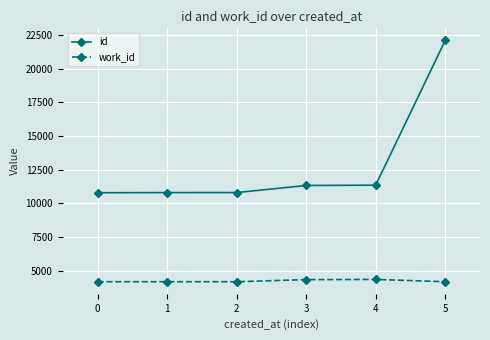

How many data points in work_id are above 4167?

2